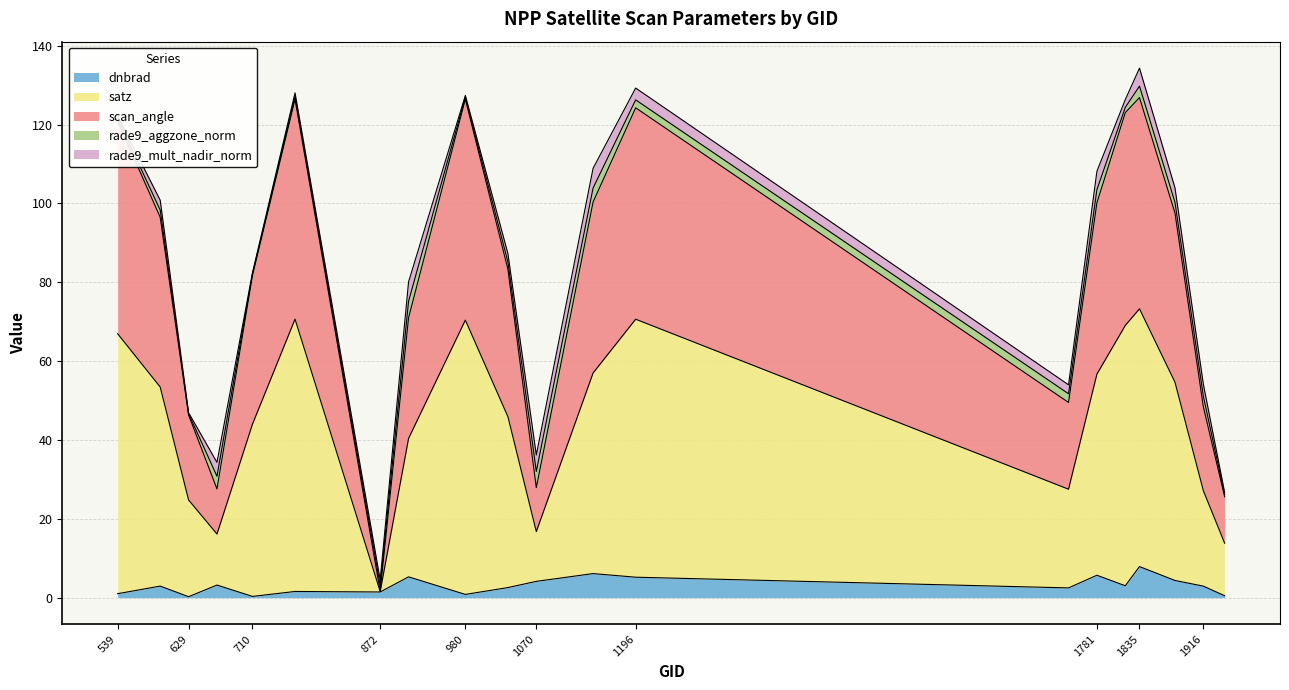

What are all the series names shown in the legend?

dnbrad, satz, scan_angle, rade9_aggzone_norm, rade9_mult_nadir_norm